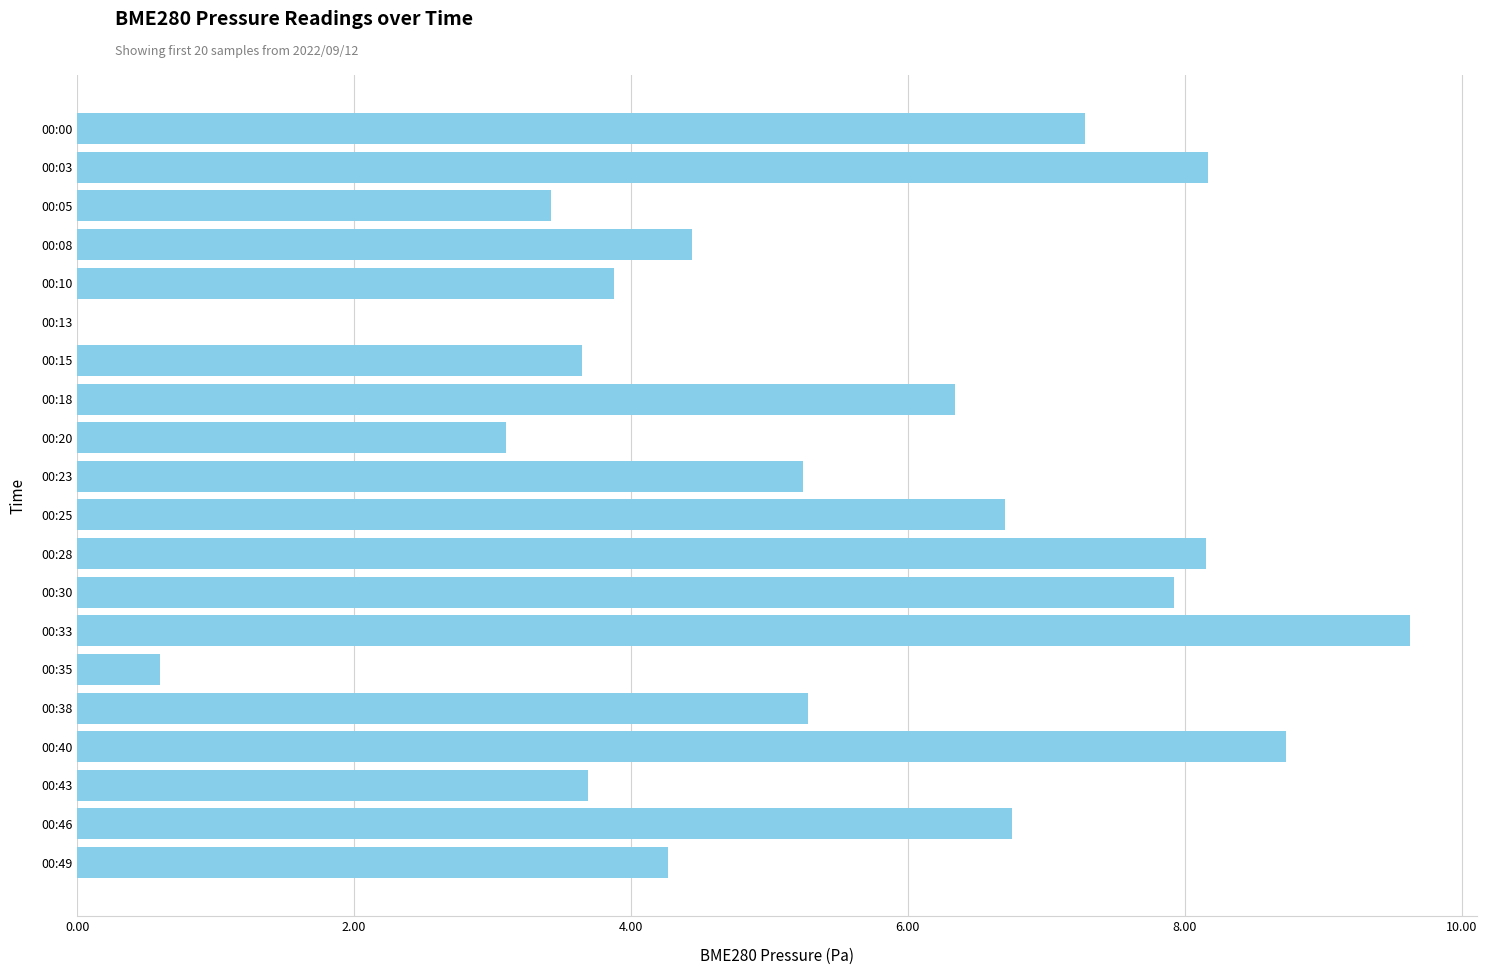

At which category does the chart reach its peak across all series?

00:33